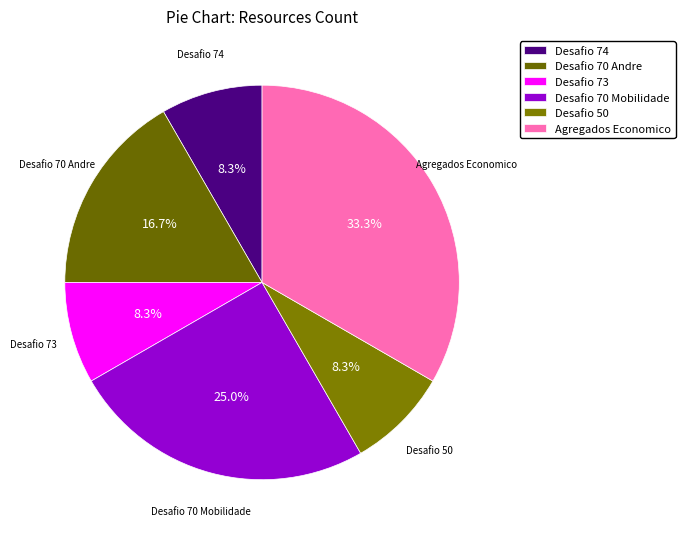

Combined, do Desafio 73 and Agregados Economico account for over 50%?

No